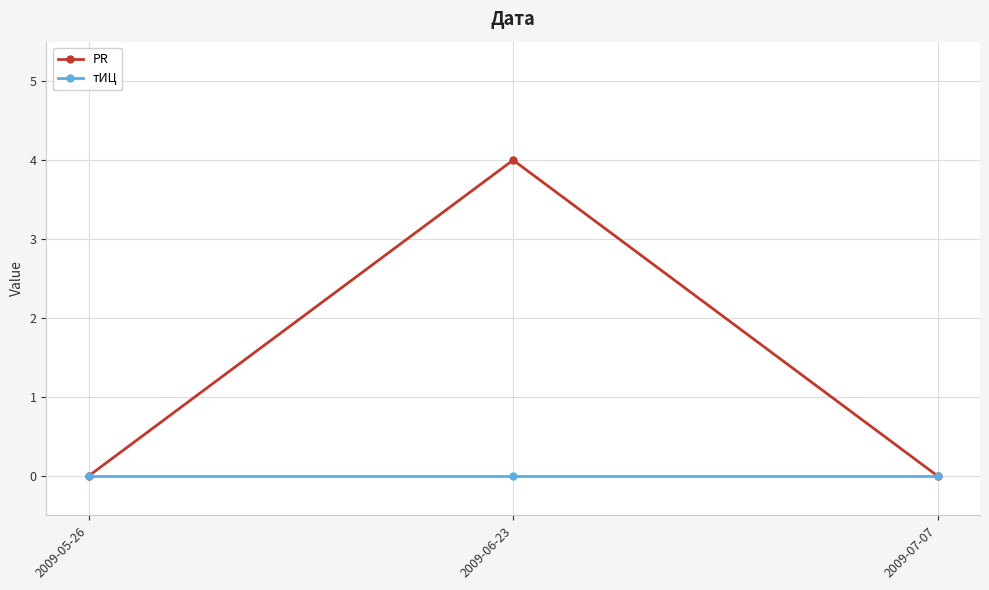

Does the chart have visible grid lines?

Yes